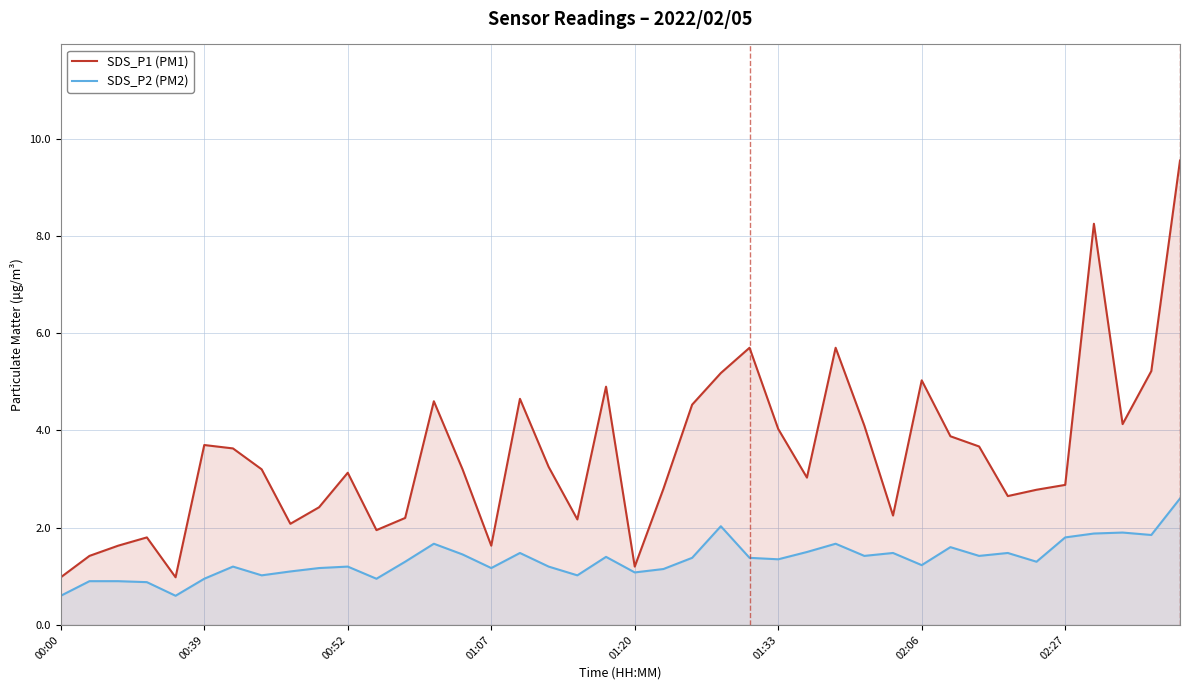

True or false: SDS_P2 (PM2) has more than 0 points higher than both neighbors.

True